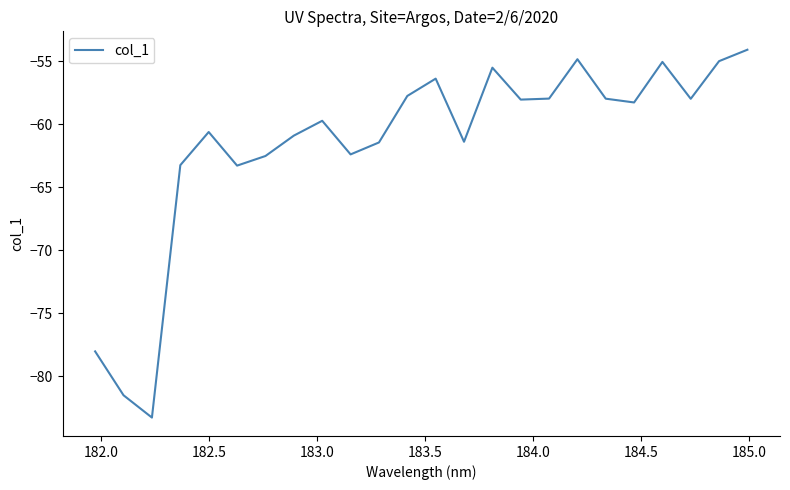

What is the minimum value shown in the chart?

-83.3